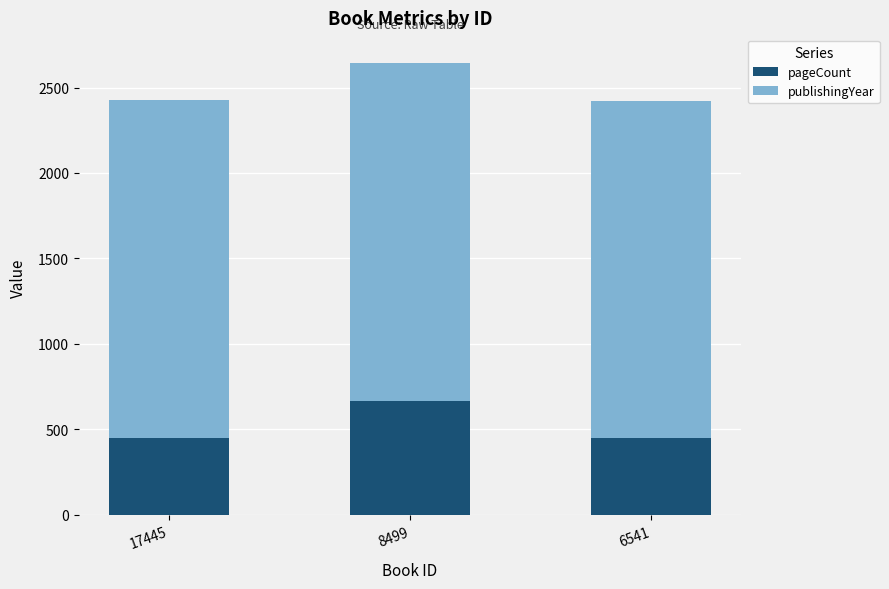

How many data points does each series have?

3